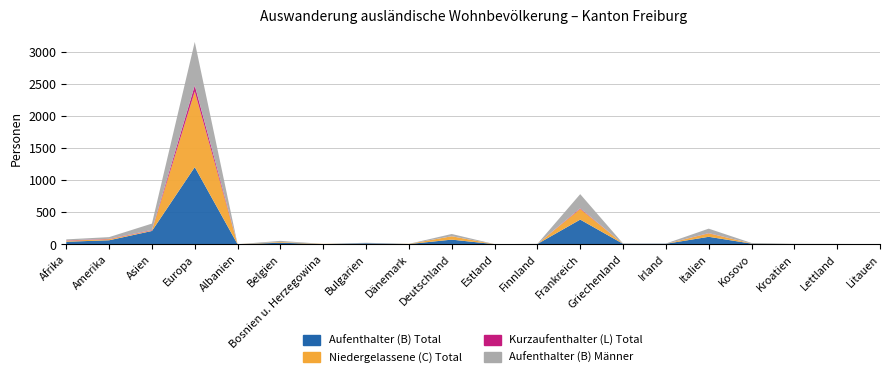

Reading left to right, list all the values displayed in this chart.

Aufenthalter (B) Total: 39	62	207	1202	0	24	2	15	3	72	1	4	384	7	7	116	10	3	3	1
Niedergelassene (C) Total: 15	17	9	1179	0	11	3	0	2	52	0	0	167	1	0	53	3	0	0	0
Kurzaufenthalter (L) Total: 6	5	7	93	0	0	0	0	0	1	0	0	10	0	0	4	0	0	0	0
Aufenthalter (B) Männer: 16	27	99	679	0	18	0	8	1	35	1	2	220	4	4	70	7	3	2	1